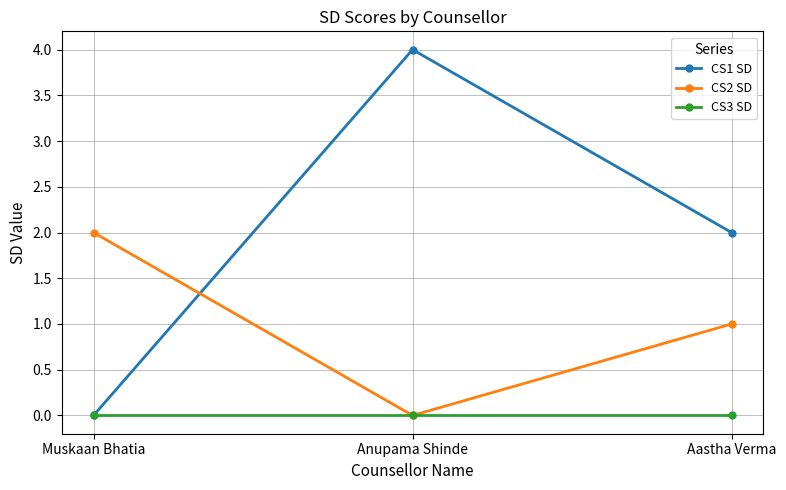

Reading left to right, extract all data points from this chart.

CS1 SD: Muskaan Bhatia=0	Anupama Shinde=4	Aastha Verma=2
CS2 SD: Muskaan Bhatia=2	Anupama Shinde=0	Aastha Verma=1
CS3 SD: Muskaan Bhatia=0	Anupama Shinde=0	Aastha Verma=0